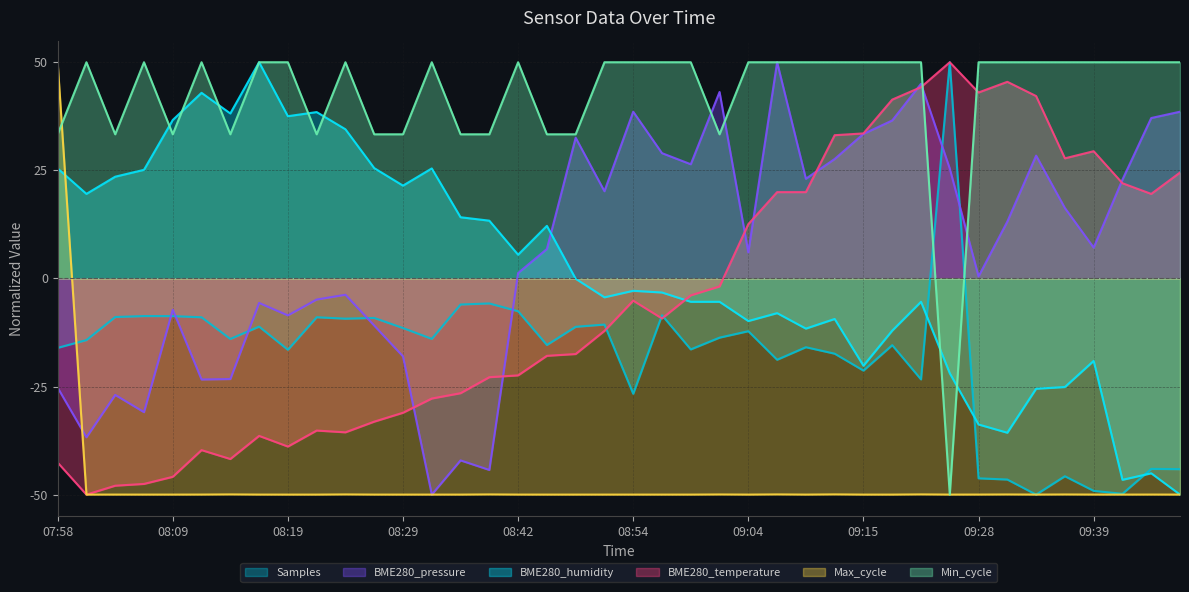

How many data points in Samples are less than -13?

23